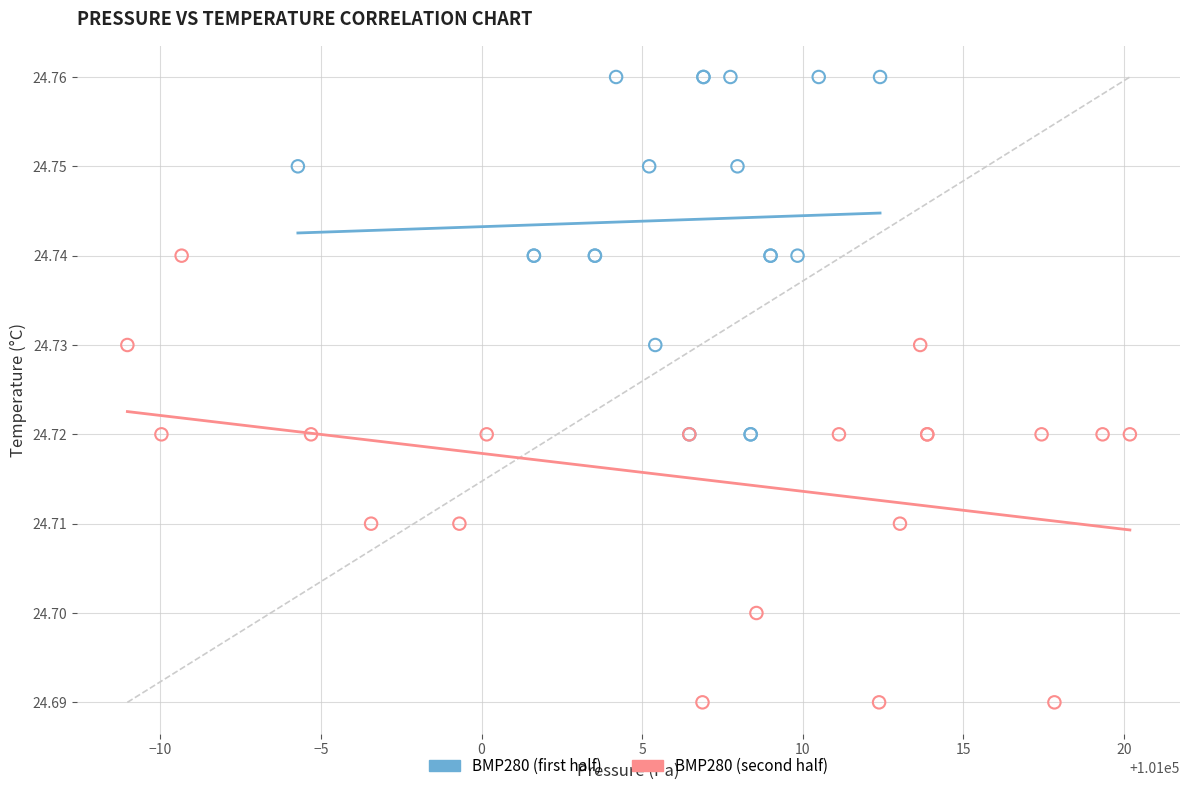

Which series reaches the maximum Y coordinate?

BMP280 (first half)